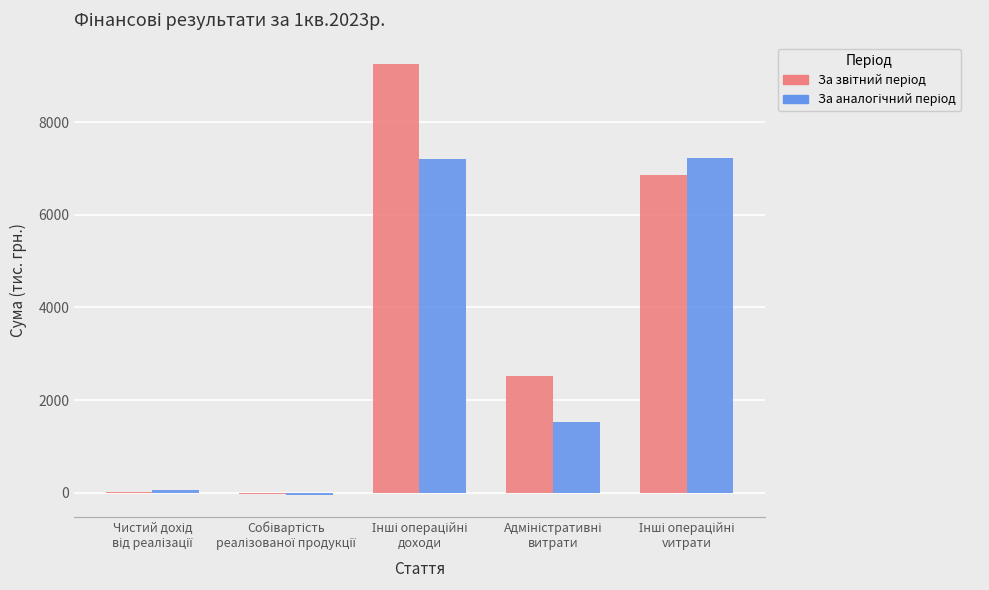

What is the greatest value displayed?

9256